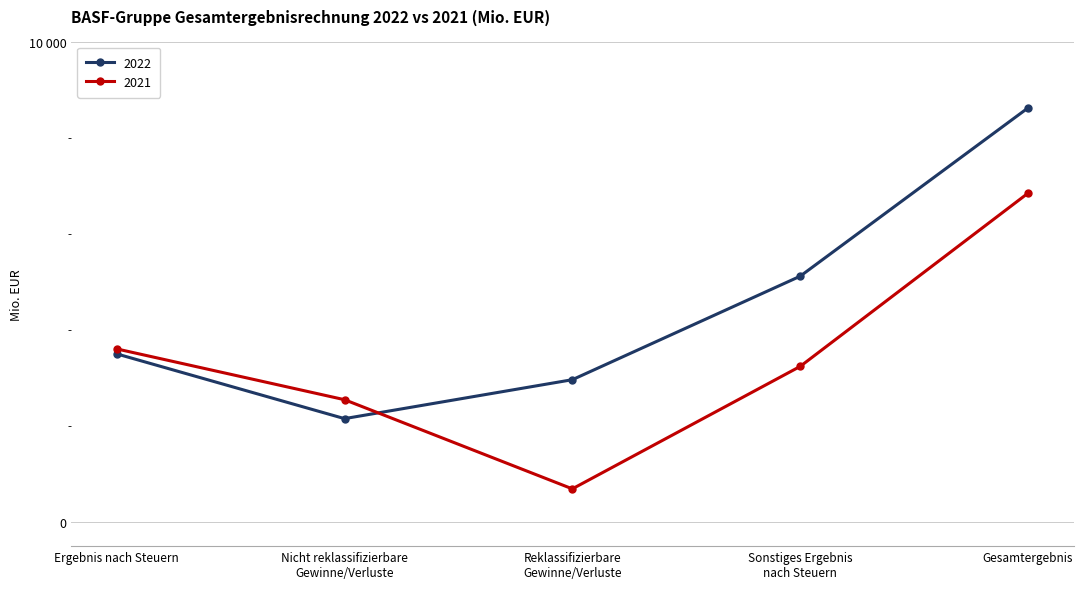

Does the chart have visible grid lines?

Yes